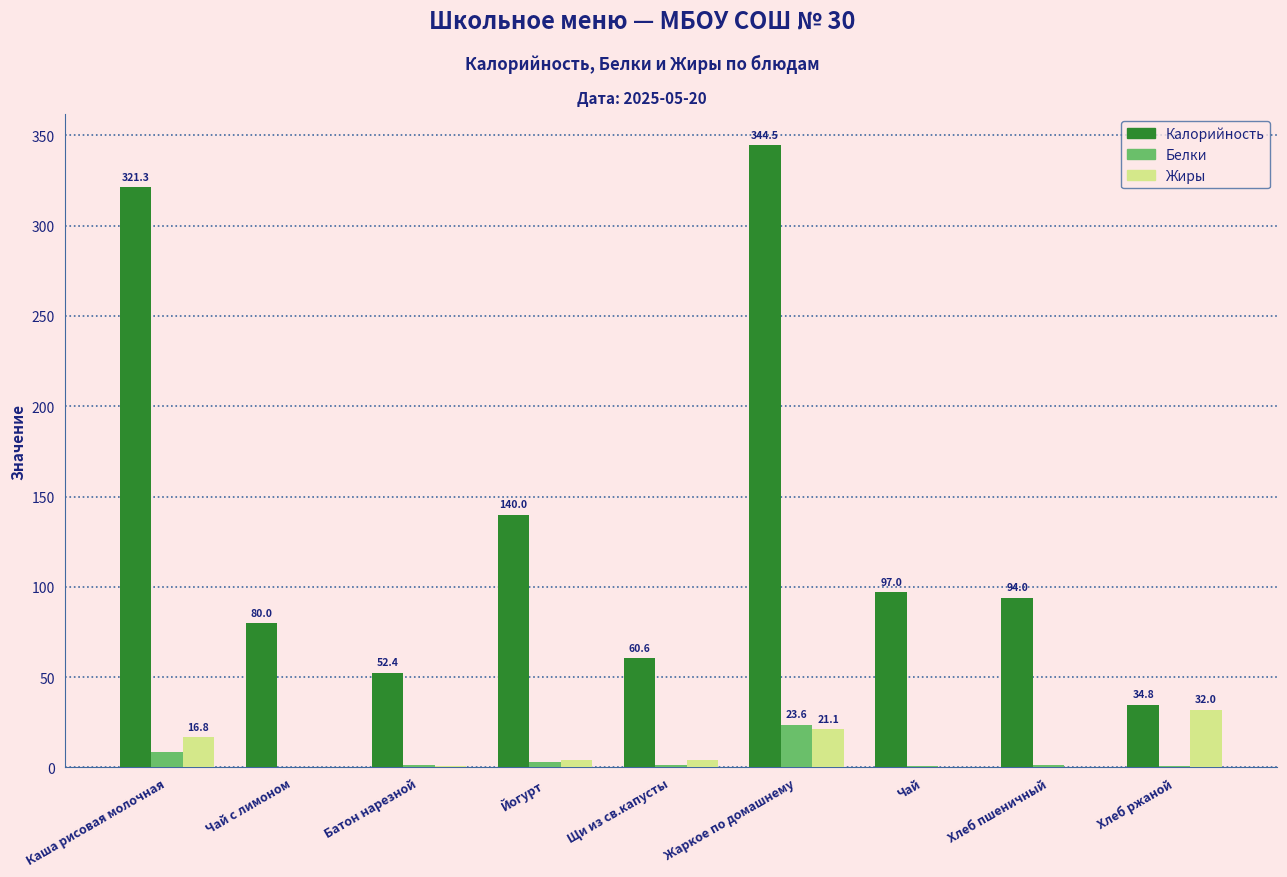

Which series has the largest total across all categories?

Калорийность